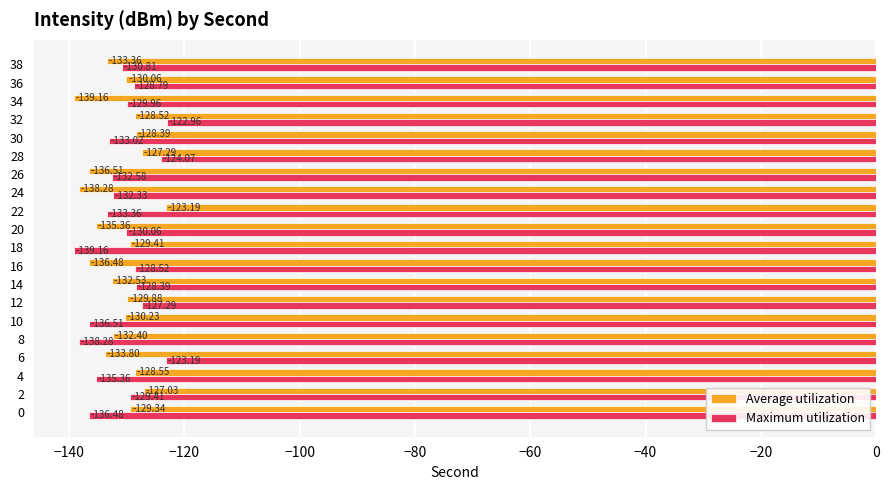

List the labels in order of Maximum utilization value, largest first.

32, 6, 28, 12, 14, 16, 36, 2, 34, 20, 38, 24, 26, 30, 22, 4, 0, 10, 8, 18